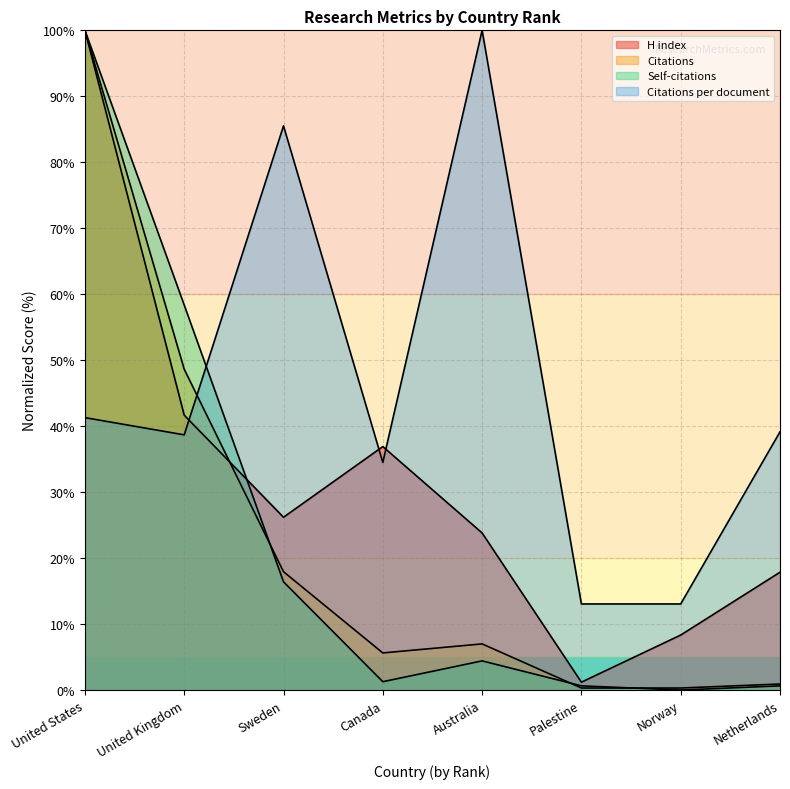

What is the value of the Citations per document point at the 1st from the left?

41.3